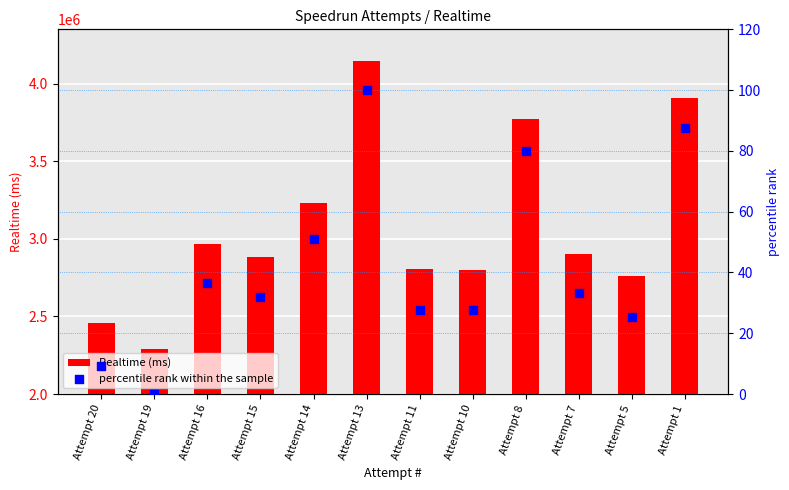

Which series has the largest total across all categories?

Realtime (ms)